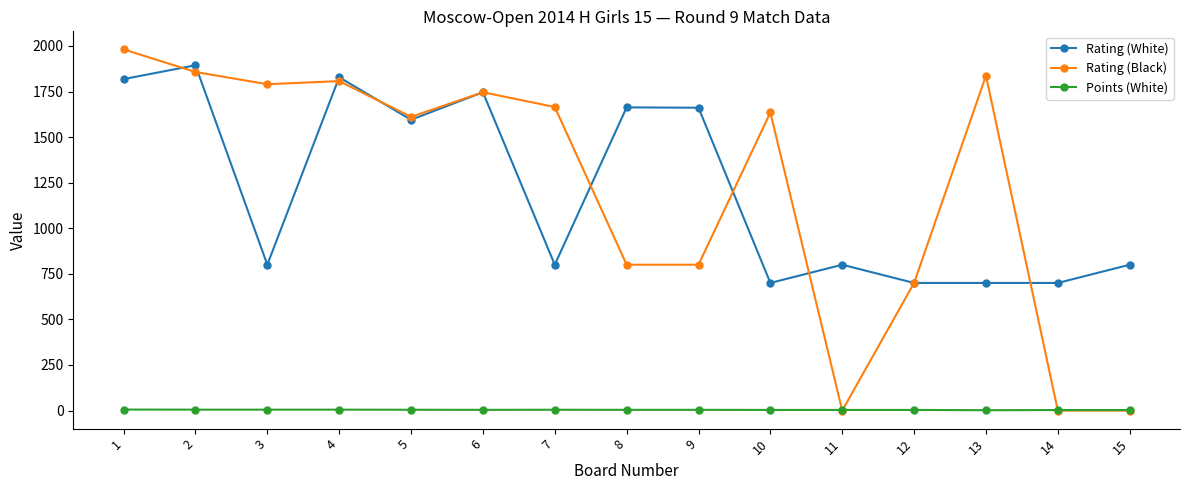

Where is the first local minimum for Rating (White)?

3